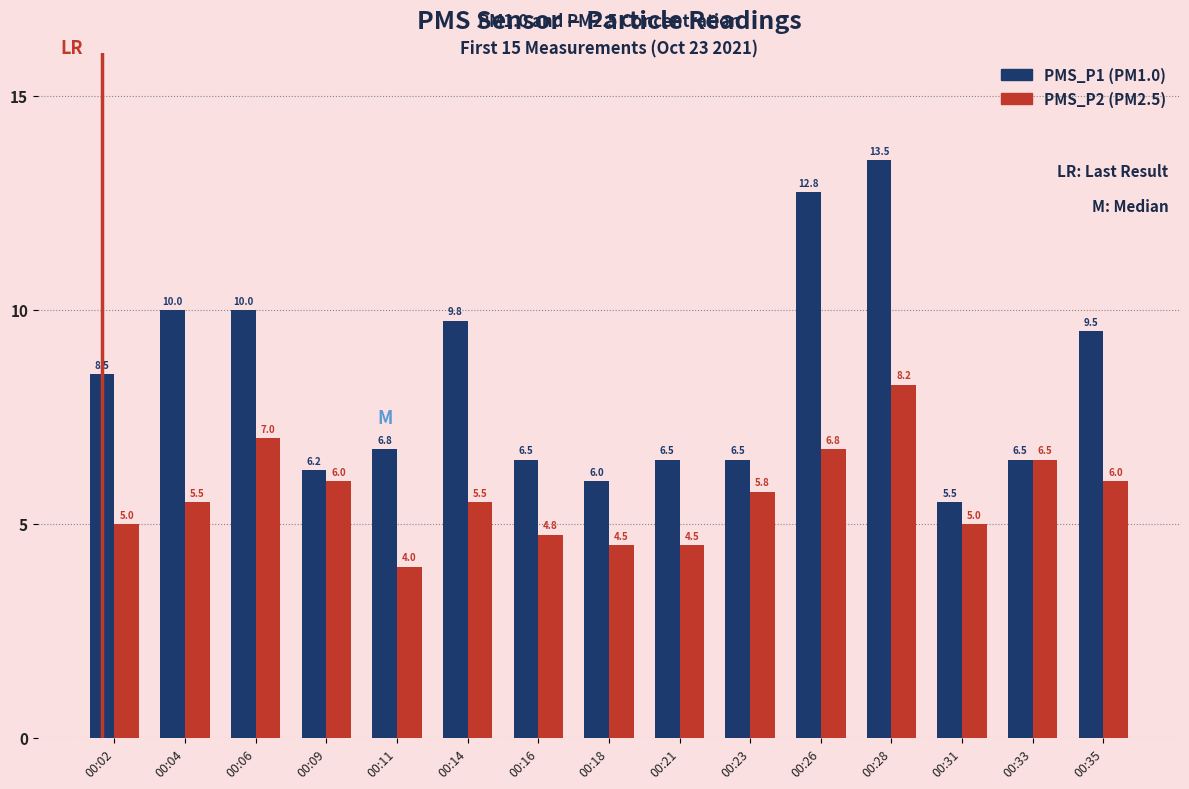

How many categories are shown in the chart?

15